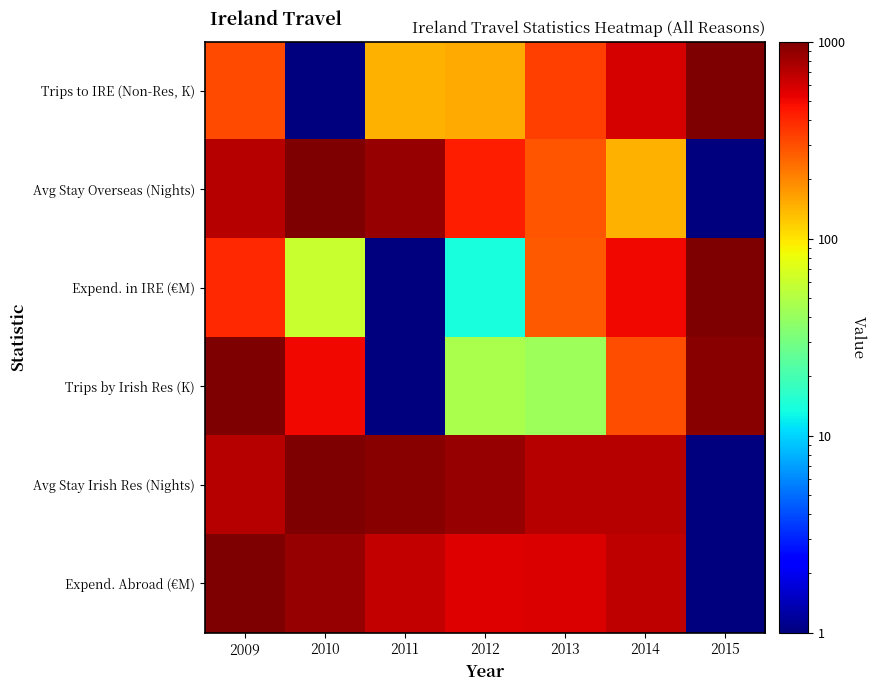

Which has a higher value, 2015 or 2009?

2015